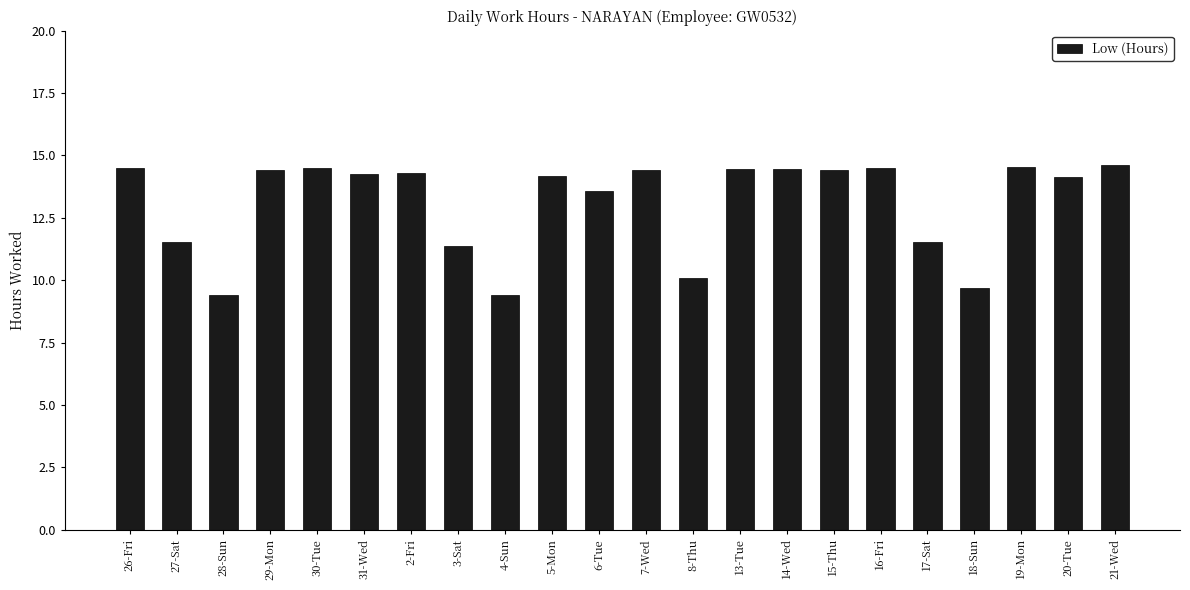

The value at 21-Wed is 14.6. True or false?

True